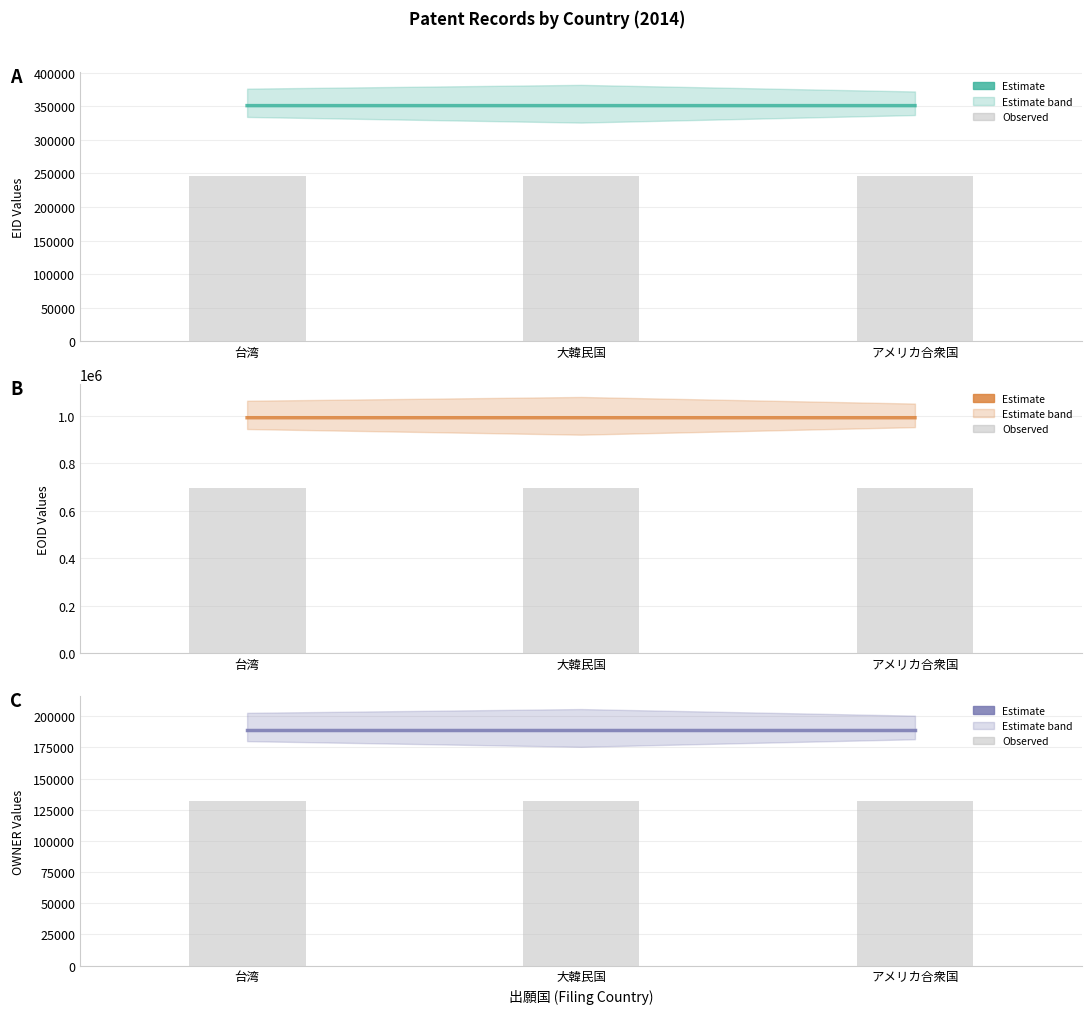

True or false: OWNER has a value of 81119 at 大韓民国.

False